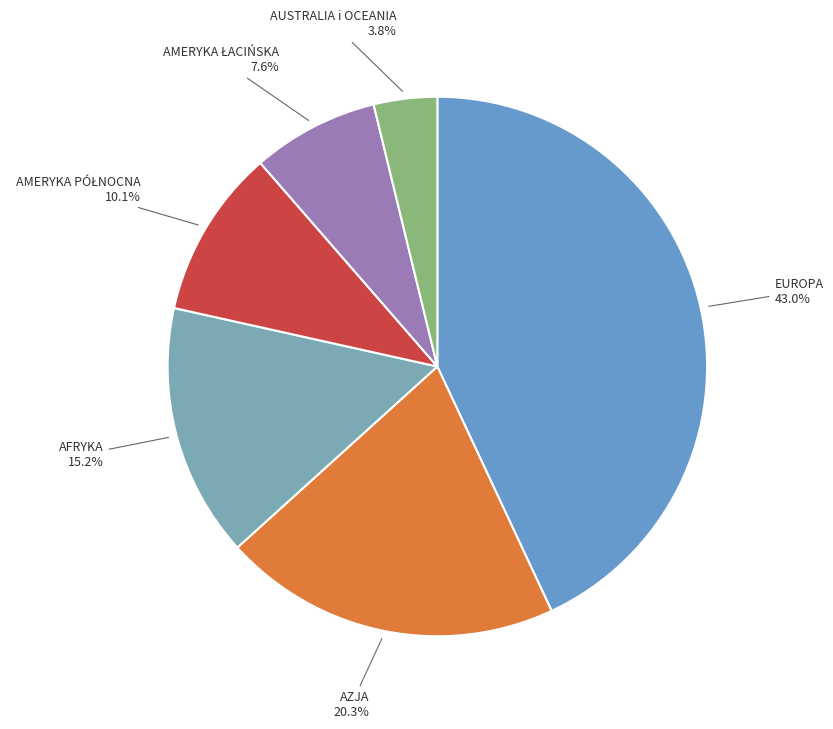

Count the number of slices in the pie.

6